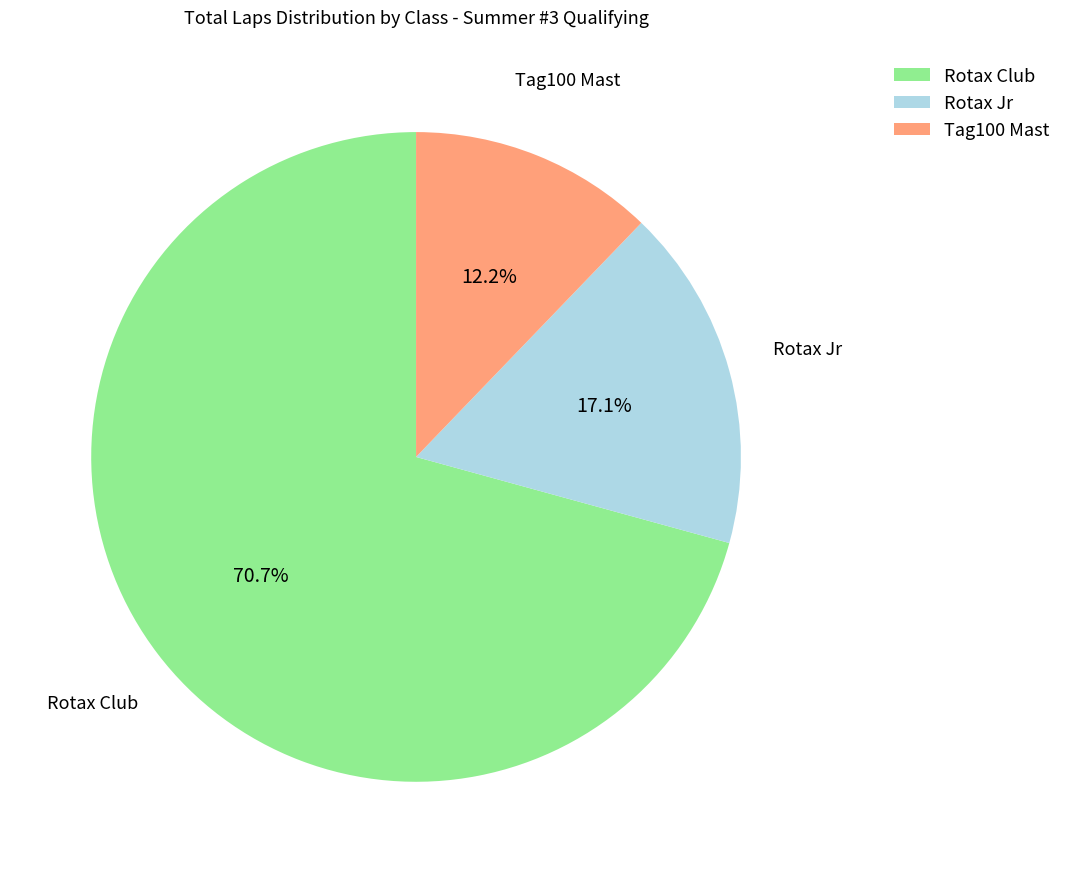

Which category has the smallest portion of the pie?

Tag100 Mast